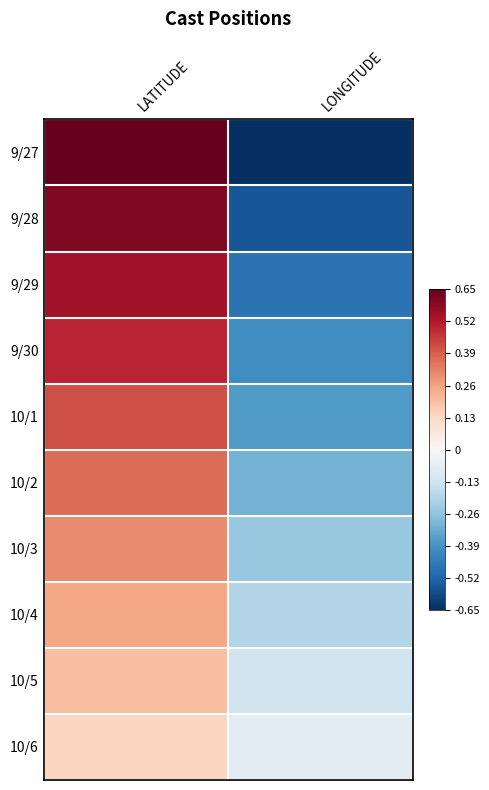

Reading left to right, list all the values displayed in this chart.

9/27: LATITUDE=0.7	LONGITUDE=-0.7
9/28: LATITUDE=0.6	LONGITUDE=-0.6
9/29: LATITUDE=0.5	LONGITUDE=-0.5
9/30: LATITUDE=0.5	LONGITUDE=-0.4
10/1: LATITUDE=0.4	LONGITUDE=-0.4
10/2: LATITUDE=0.4	LONGITUDE=-0.3
10/3: LATITUDE=0.3	LONGITUDE=-0.2
10/4: LATITUDE=0.3	LONGITUDE=-0.2
10/5: LATITUDE=0.2	LONGITUDE=-0.1
10/6: LATITUDE=0.1	LONGITUDE=-0.1